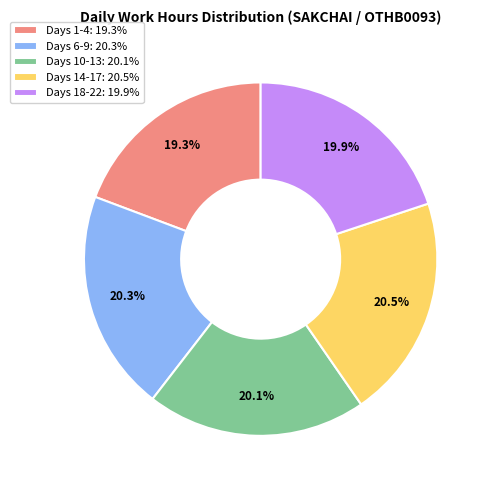

What portion of the pie excludes Days 18-22: 19.9%?

80.1%